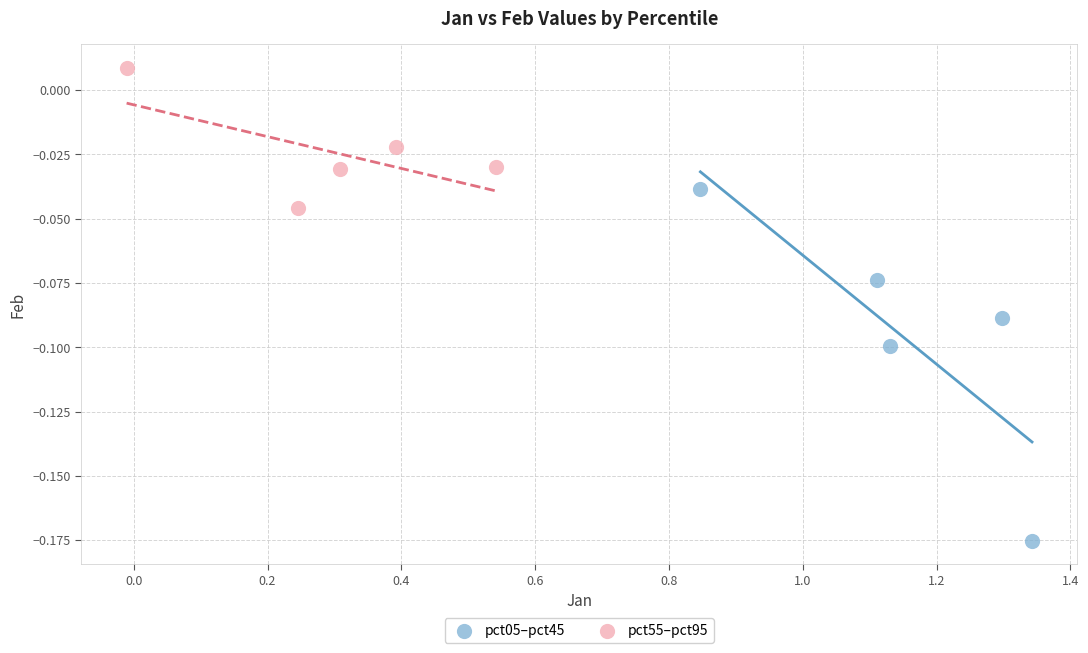

Which series contains the highest Y value?

pct55–pct95